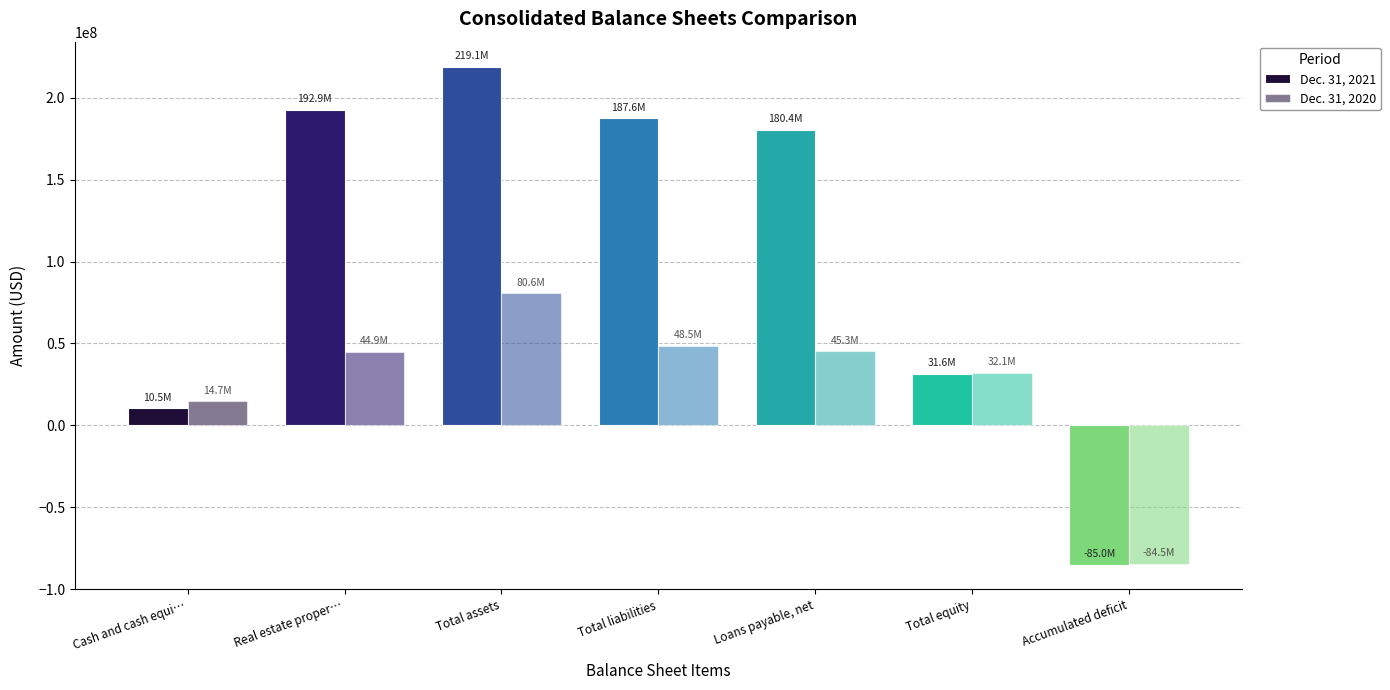

Which has a higher value, Total equity or Total assets?

Total assets